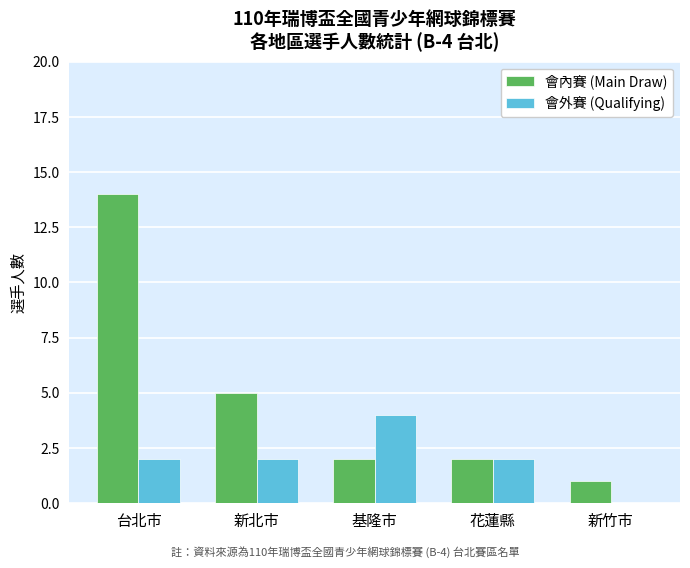

The value of 會內賽 (Main Draw) at 基隆市 is 0. True or false?

False